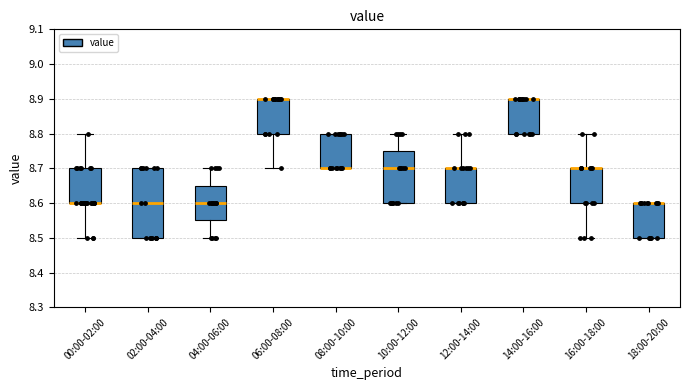

Comparing the boxes themselves (not the whiskers), which one is the tallest?

02:00-04:00